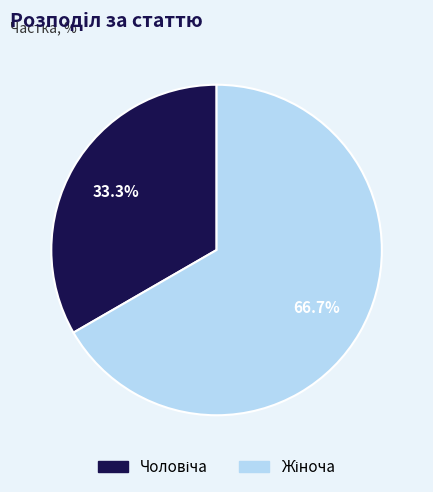

Is there any slice that represents more than half of the pie?

Yes